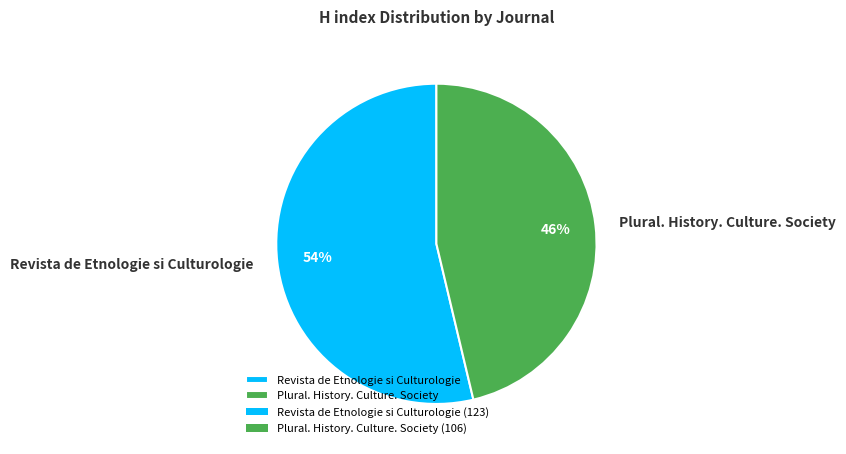

To the nearest percent, what is the combined percentage of Revista de Etnologie si Culturologie and Plural. History. Culture. Society?

100%